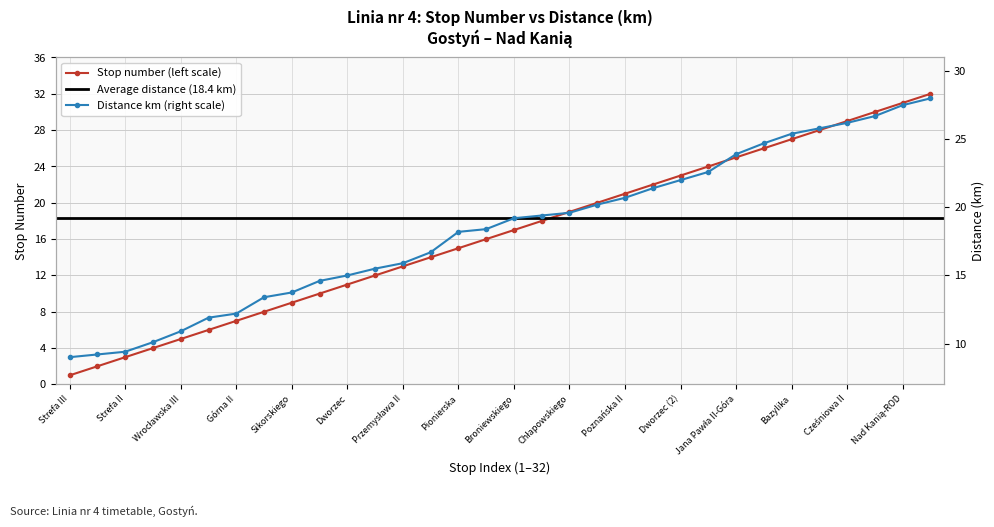

What is the difference between the second highest and second lowest values in the Distance (km) series?

18.3